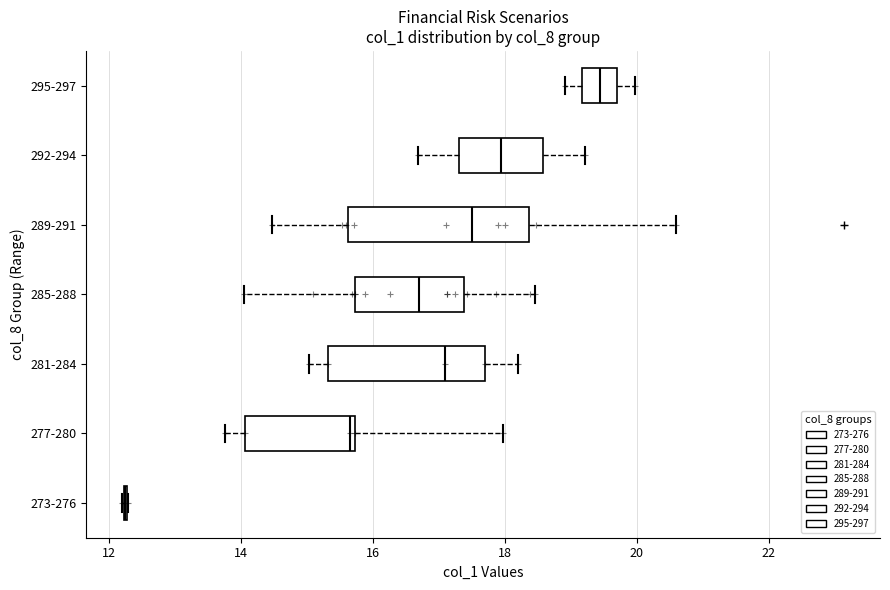

Which box is the widest, from its left edge to its right edge?

289-291